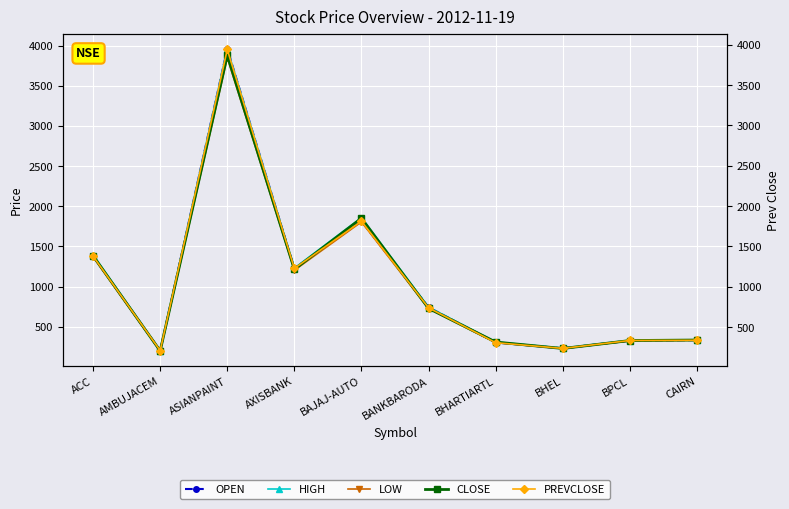

Reading right to left, list all the values displayed in this chart.

OPEN: CAIRN=333.8	BPCL=327.2	BHEL=231.0	BHARTIARTL=303.7	BANKBARODA=742.0	BAJAJ-AUTO=1815.0	AXISBANK=1226.5	ASIANPAINT=3960.0	AMBUJACEM=201.7	ACC=1380.0
HIGH: CAIRN=336.7	BPCL=332.2	BHEL=232.8	BHARTIARTL=311.0	BANKBARODA=744.2	BAJAJ-AUTO=1858.6	AXISBANK=1230.0	ASIANPAINT=3960.0	AMBUJACEM=202.8	ACC=1396.8
LOW: CAIRN=332.1	BPCL=323.5	BHEL=228.0	BHARTIARTL=303.6	BANKBARODA=725.6	BAJAJ-AUTO=1805.5	AXISBANK=1202.8	ASIANPAINT=3850.0	AMBUJACEM=197.1	ACC=1368.0
CLOSE: CAIRN=334.6	BPCL=328.1	BHEL=229.2	BHARTIARTL=309.5	BANKBARODA=728.6	BAJAJ-AUTO=1850.5	AXISBANK=1214.3	ASIANPAINT=3876.8	AMBUJACEM=199.4	ACC=1382.7
PREVCLOSE: CAIRN=331.3	BPCL=329.1	BHEL=230.3	BHARTIARTL=301.4	BANKBARODA=735.6	BAJAJ-AUTO=1813.5	AXISBANK=1226.2	ASIANPAINT=3951.1	AMBUJACEM=202.8	ACC=1378.1
PREVCLOSE (right): CAIRN=331.3	BPCL=329.1	BHEL=230.3	BHARTIARTL=301.4	BANKBARODA=735.6	BAJAJ-AUTO=1813.5	AXISBANK=1226.2	ASIANPAINT=3951.1	AMBUJACEM=202.8	ACC=1378.1